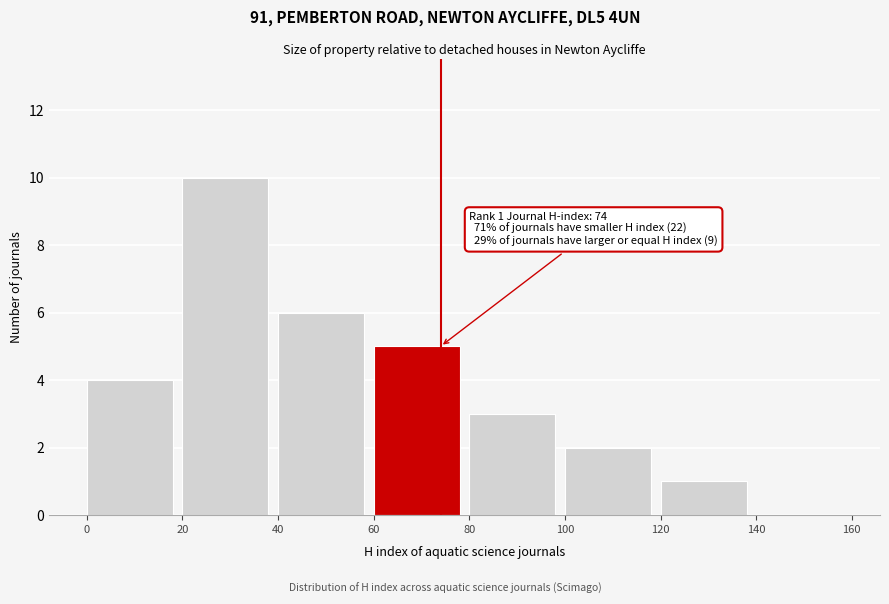

Which range on the x-axis has the tallest bar?

20 to 40